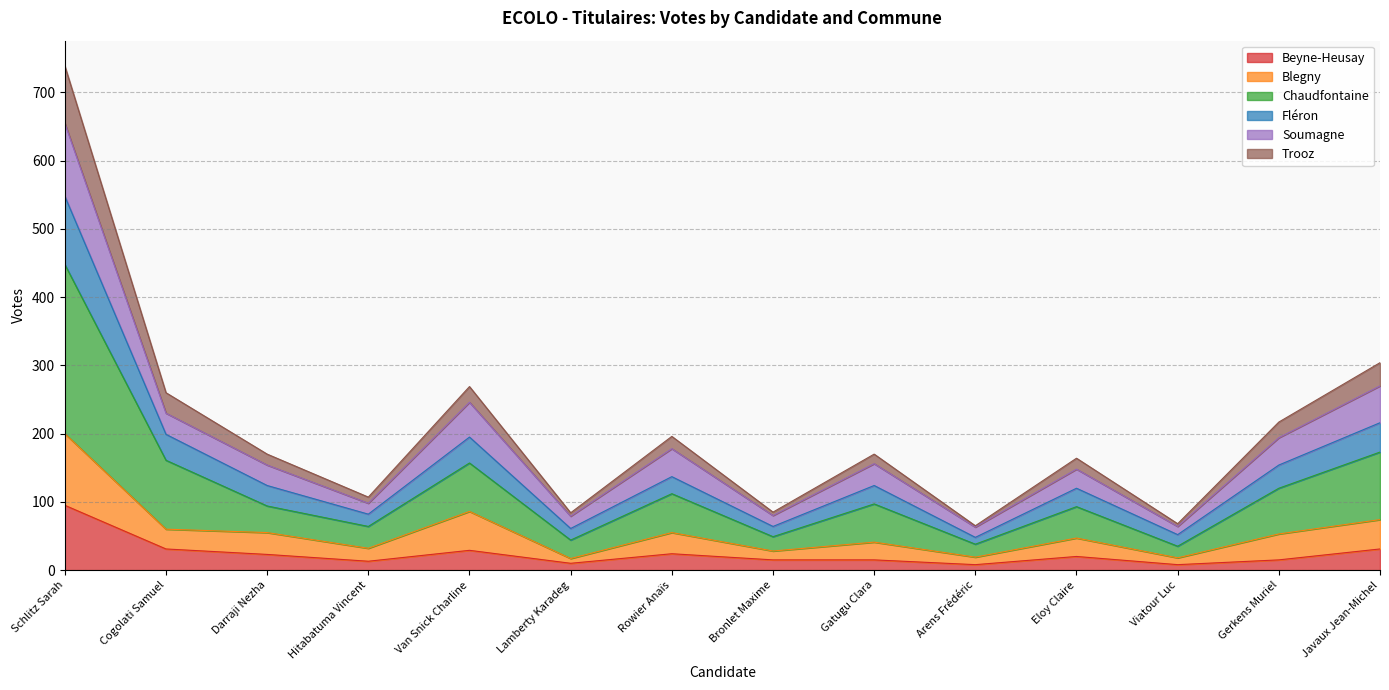

At which label does Beyne-Heusay reach its minimum?

Arens Frédéric